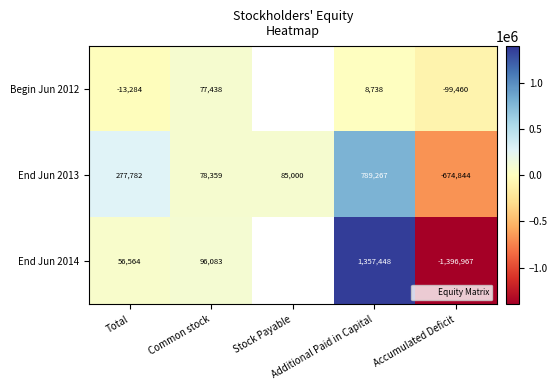

The End Jun 2013 series shows 28345.3 at Common stock. True or false?

False